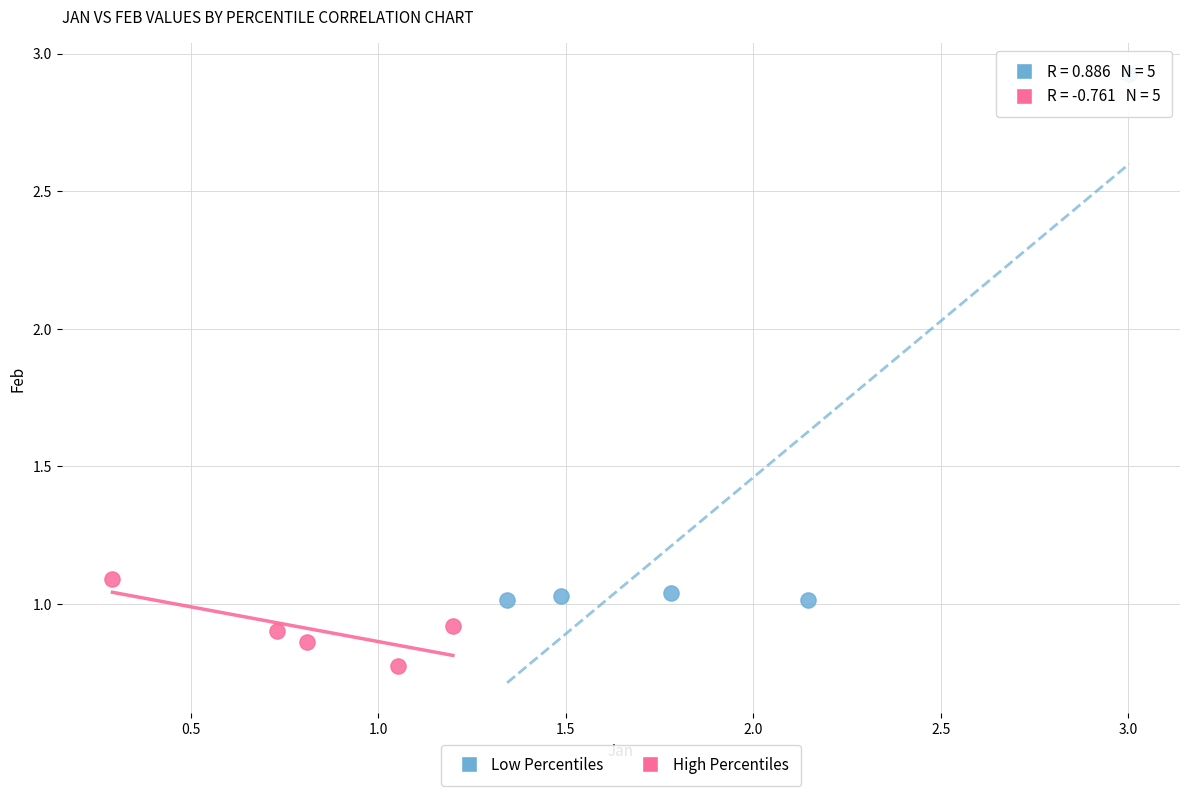

Which series has the widest spread of Y values?

Low Percentiles